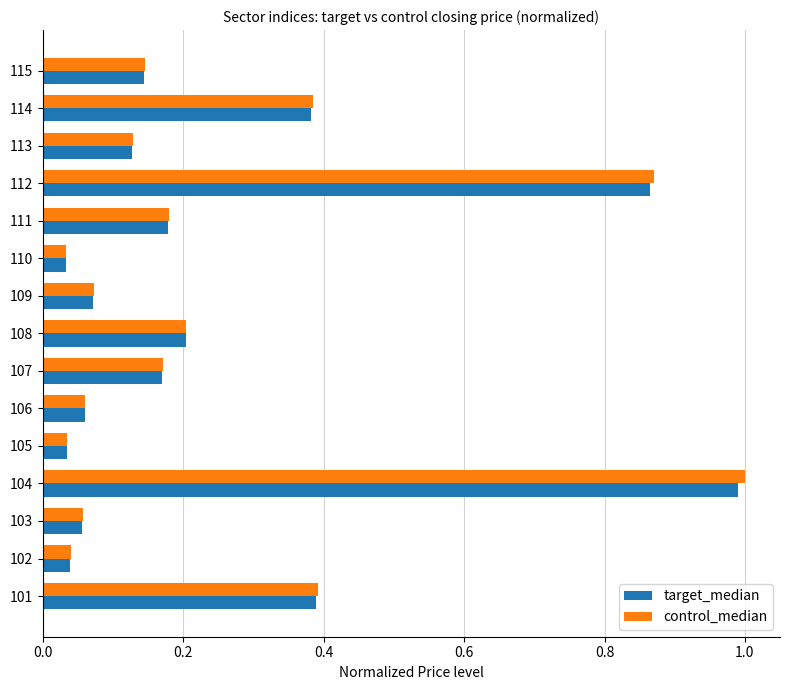

Is it true that control_median equals 0.4 at 101?

True